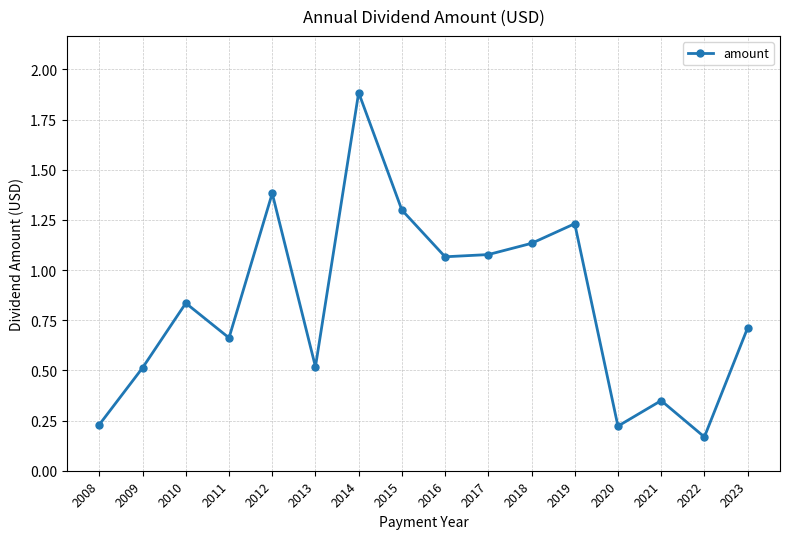

Which label corresponds to the smallest value in the chart?

2022